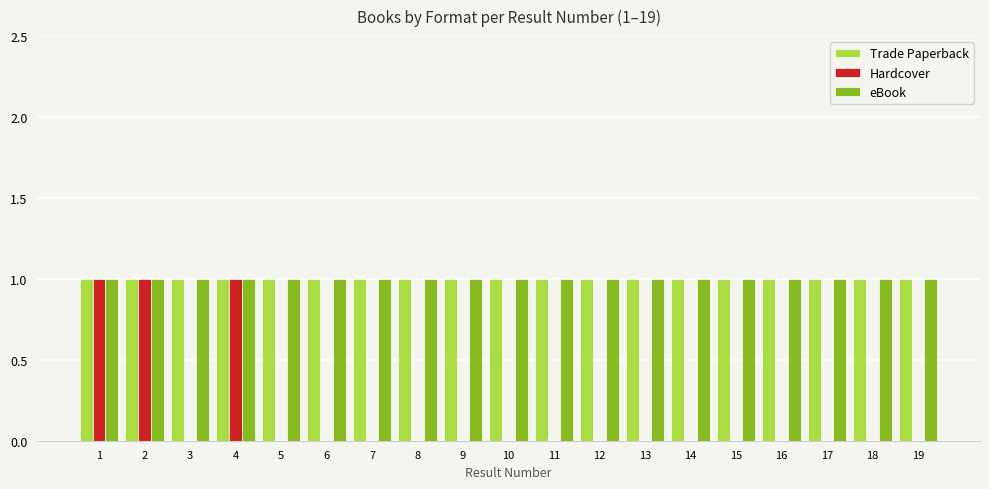

Are the bars horizontal?

No